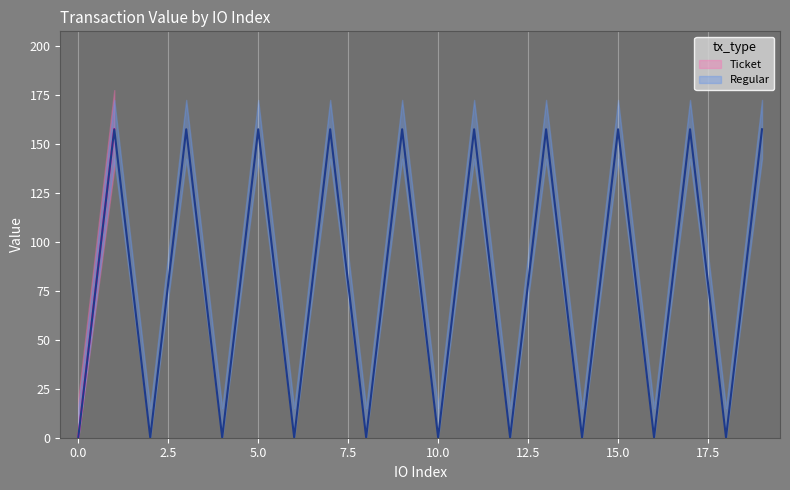

Reading left to right, what are all the values shown in this chart?

0=0.1	1=157.5	2=0.1	3=157.5	4=0.1	5=157.5	6=0.1	7=157.5	8=0.1	9=157.5	10=0.1	11=157.5	12=0.1	13=157.5	14=0.1	15=157.5	16=0.1	17=157.5	18=0.1	19=157.5